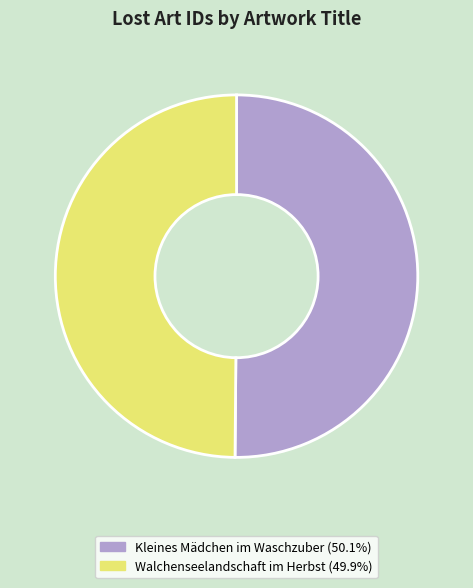

What is the ratio of the value at Kleines Mädchen im Waschzuber to the value at Walchenseelandschaft im Herbst?

1.0